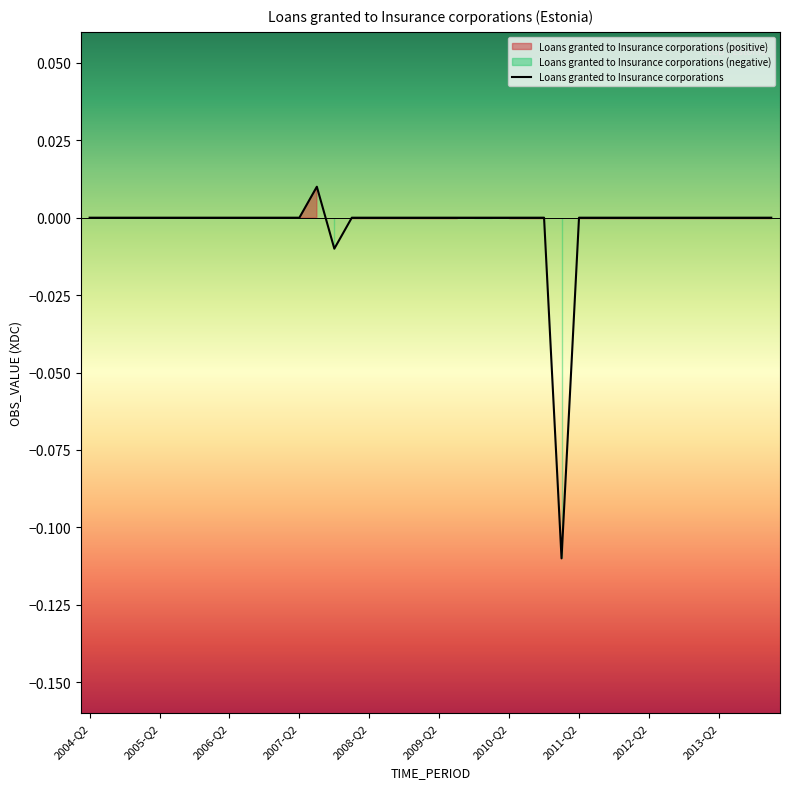

The chart shows a value of 0.1 at 2008-Q4. True or false?

False